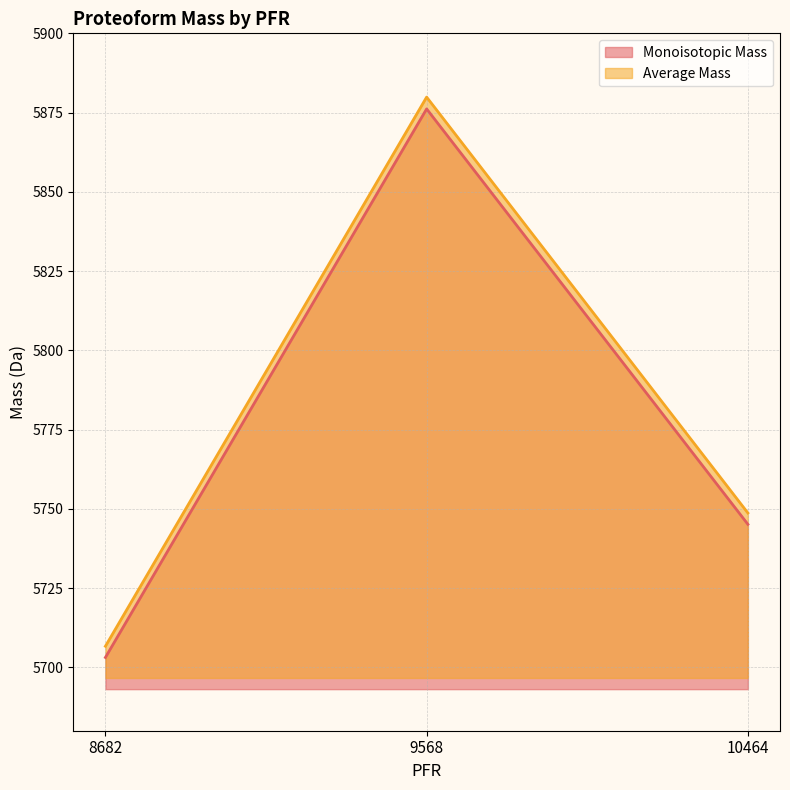

What is the difference between the second highest and minimum values in the Average Mass series?

42.0